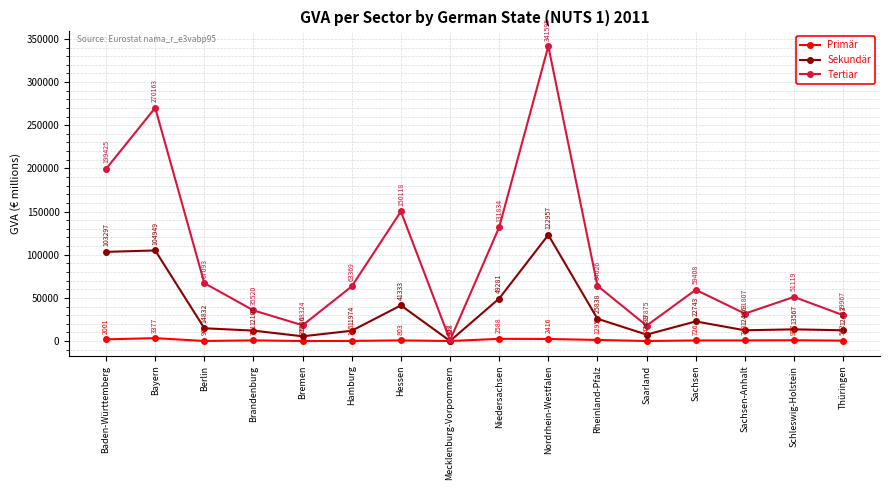

List the labels in order of Primär value, largest first.

Bayern, Niedersachsen, Nordrhein-Westfalen, Baden-Württemberg, Rheinland-Pfalz, Schleswig-Holstein, Hessen, Brandenburg, Sachsen-Anhalt, Sachsen, Thüringen, Hamburg, Berlin, Saarland, Mecklenburg-Vorpommern, Bremen